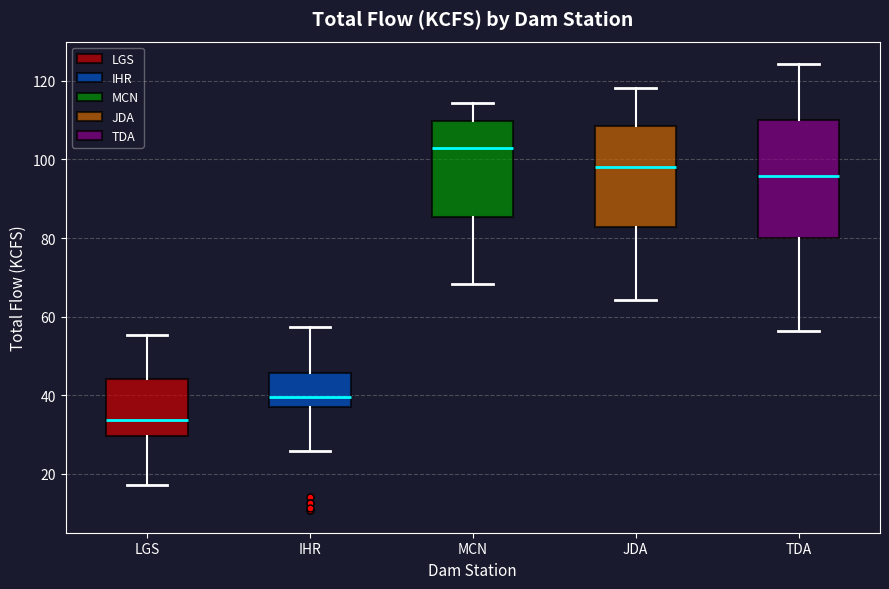

Reading left to right, read every box against the y-axis: the position of its median line, the range the box covers, and the ends of its whiskers. The values are not printed on the chart, so give them approximately, as read against the axis.

LGS: median 34, box 30 to 44, whiskers 18 to 56
IHR: median 40, box 36 to 46, whiskers 26 to 58
MCN: median 102, box 86 to 110, whiskers 68 to 114
JDA: median 98, box 82 to 108, whiskers 64 to 118
TDA: median 96, box 80 to 110, whiskers 56 to 124